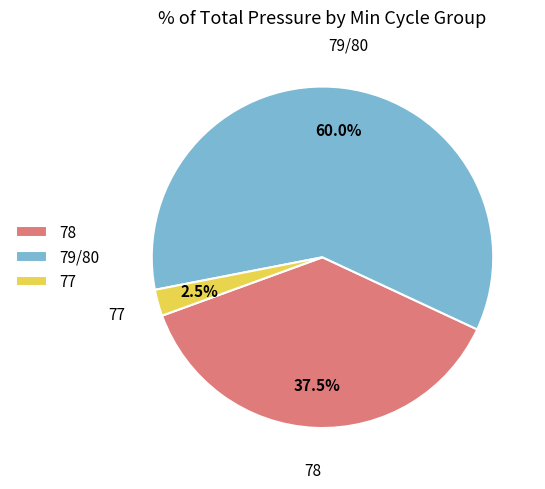

Rank the categories by value from highest to lowest.

79/80, 78, 77